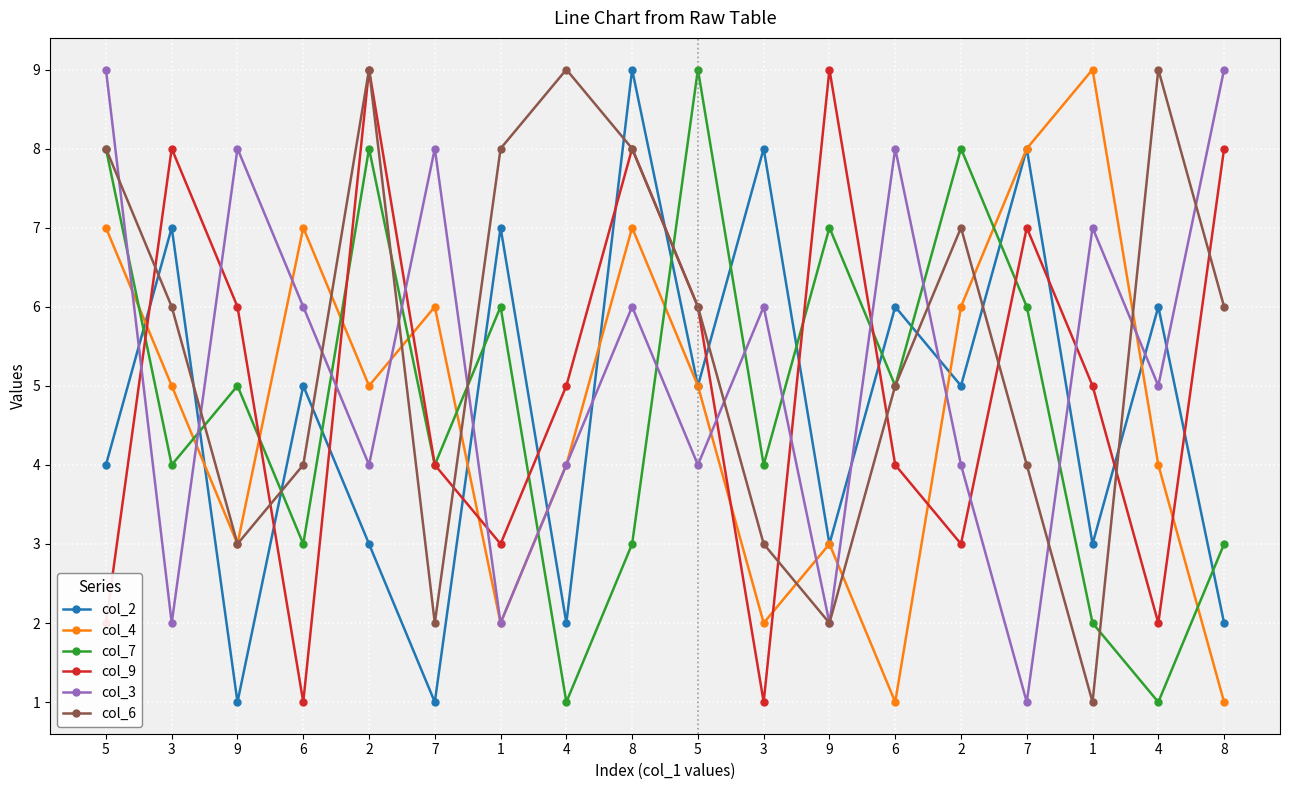

True or false: col_7 and col_3 intersect in this chart.

True